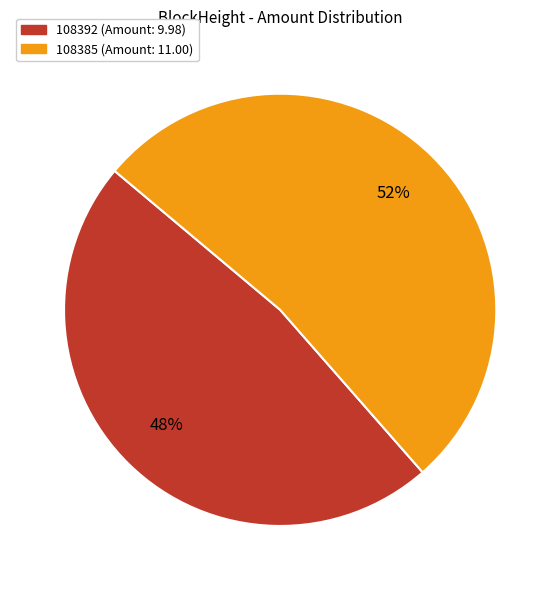

To the nearest percent, what is the average slice percentage?

50%